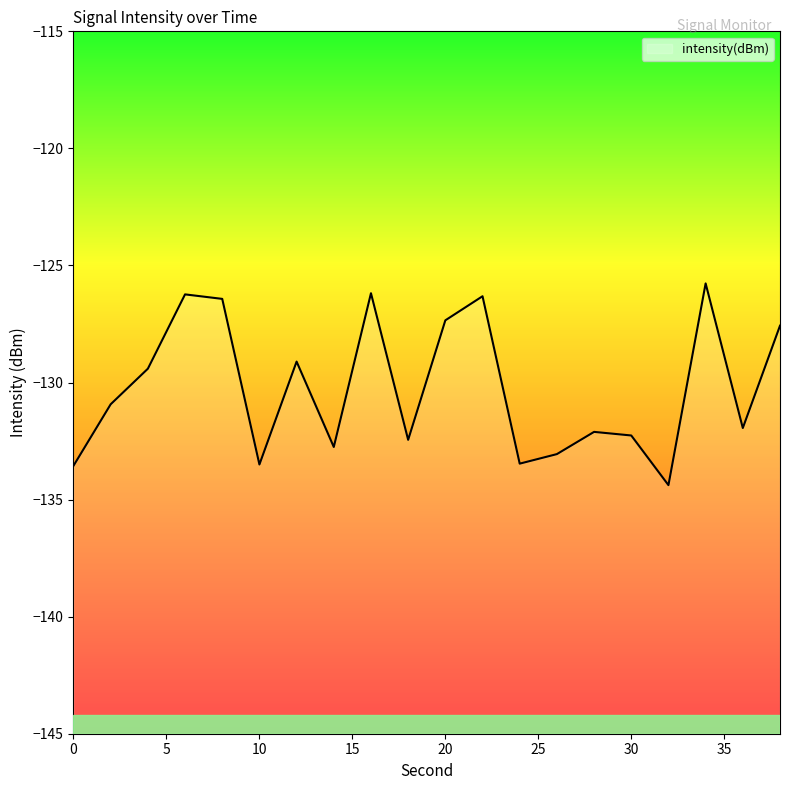

Which has a higher value, 28 or 24?

28